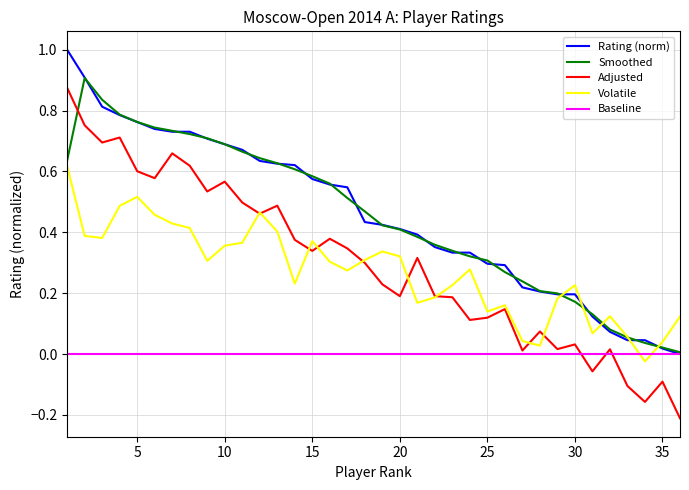

How many times do Baseline and Volatile cross each other?

2